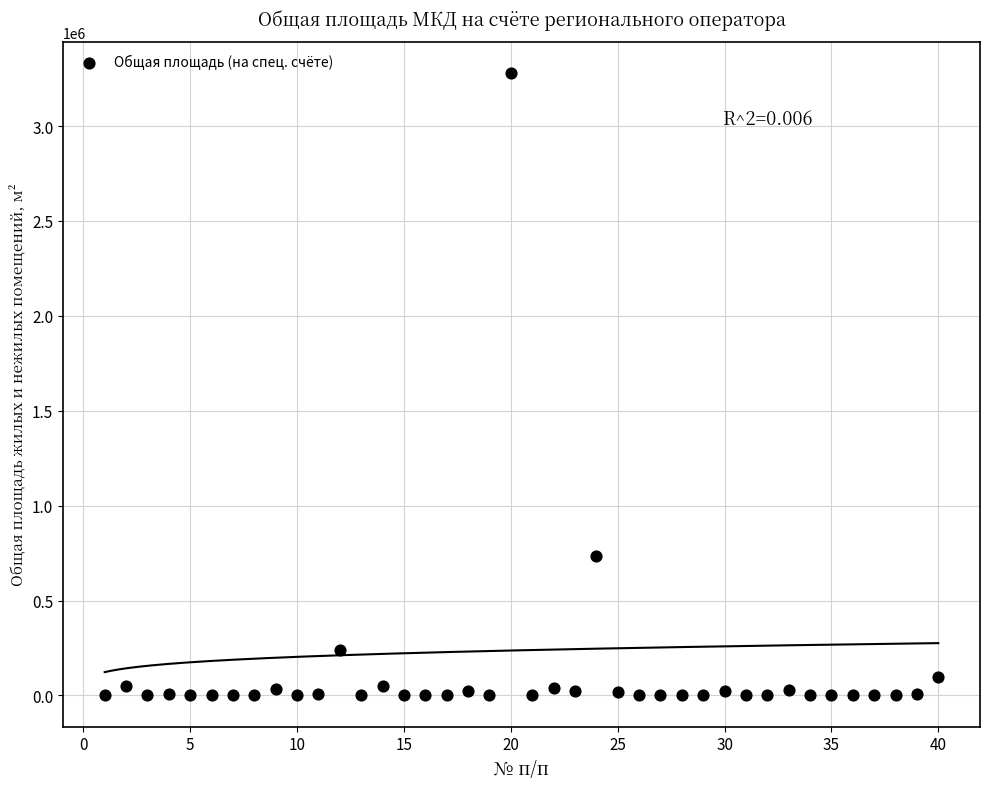

What Y value in the scatter plot is closest to 1640128?

736778.8